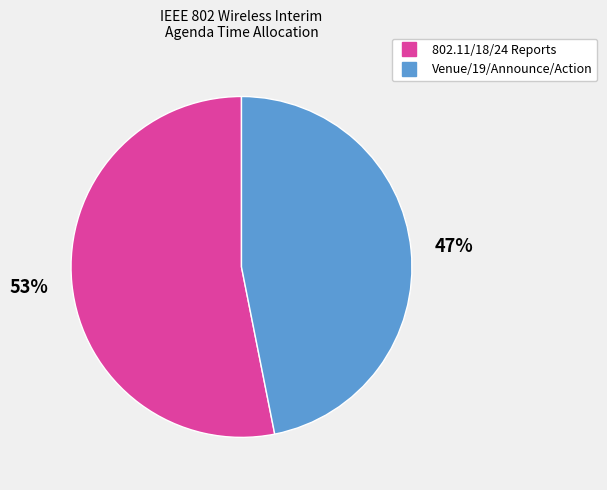

Is there a majority slice in this chart?

Yes